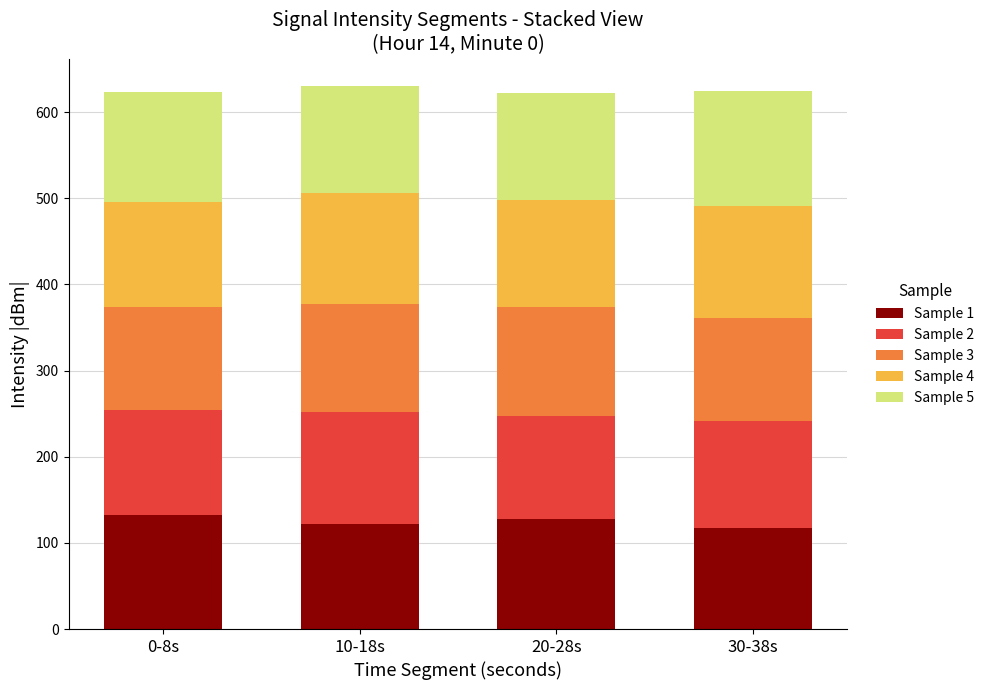

The value of Sample 1 at 10-18s is 122.3. True or false?

True